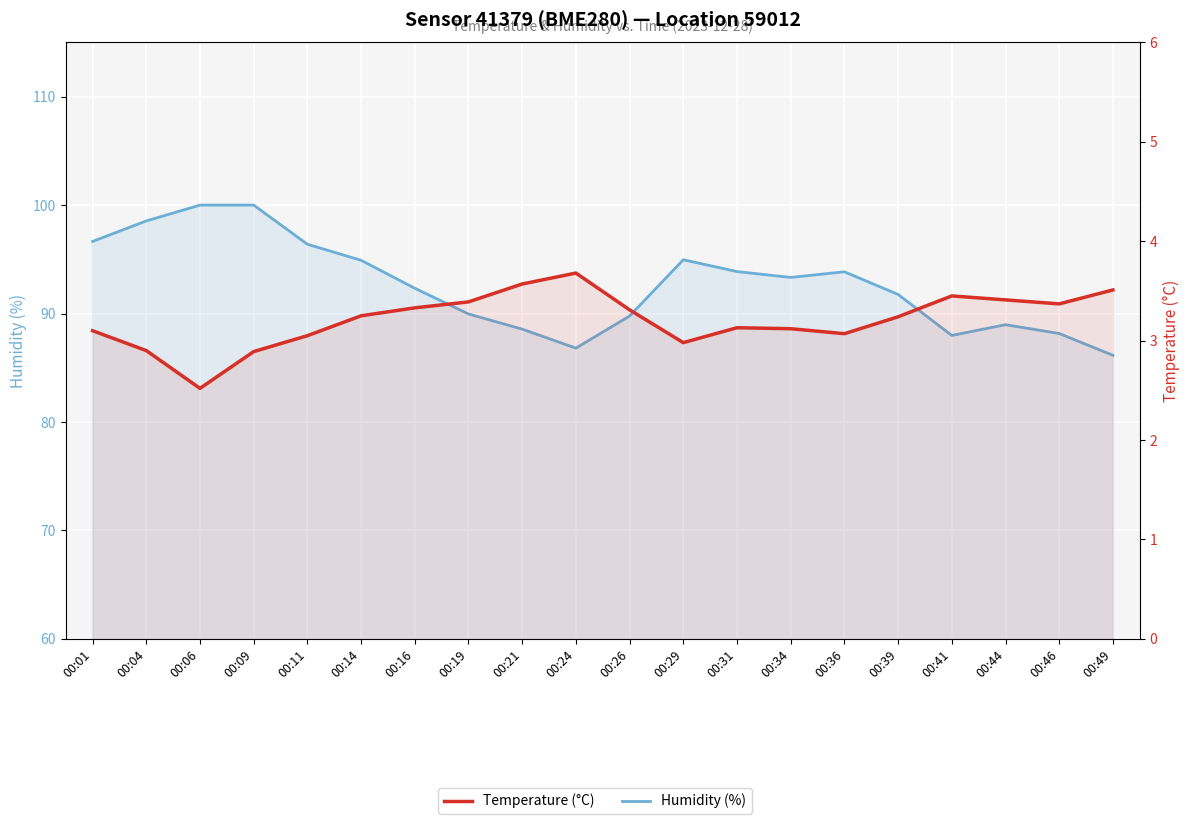

True or false: Humidity (%) and Temperature (°C) intersect in this chart.

False